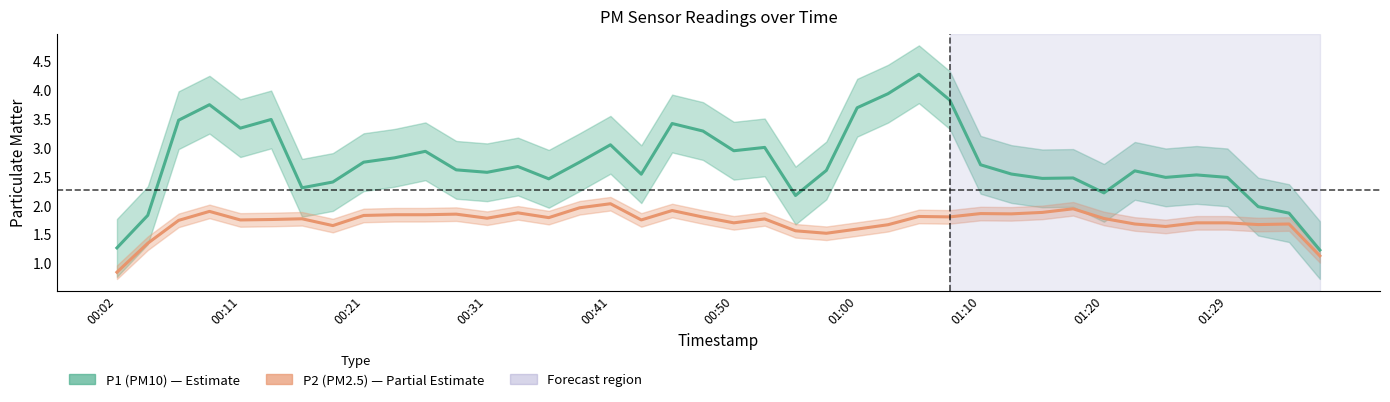

What are all the series names shown in the legend?

P1 (PM10), P2 (PM2.5)